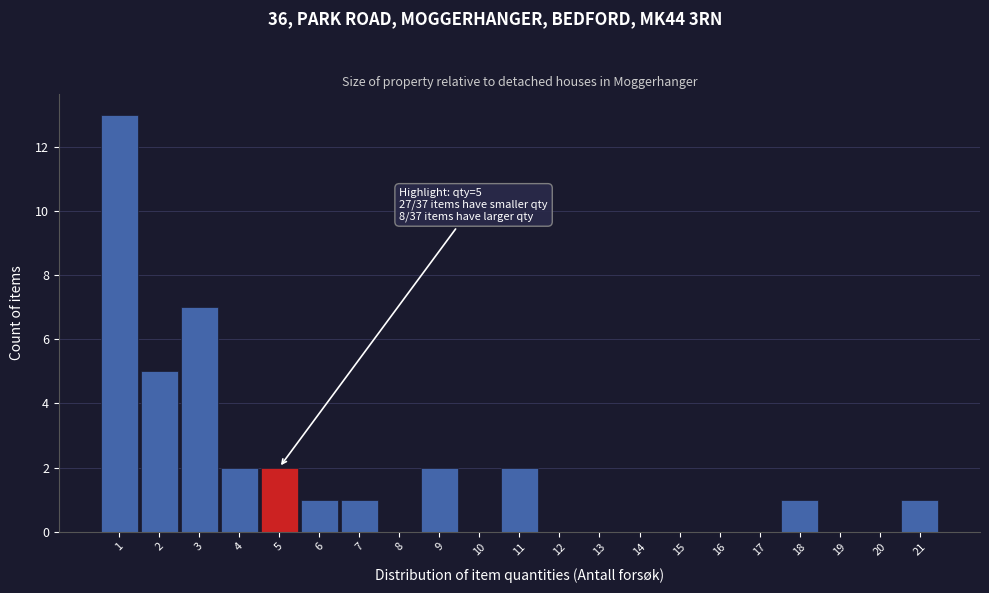

Over which range of the x-axis is the bar tallest?

0.5 to 1.5